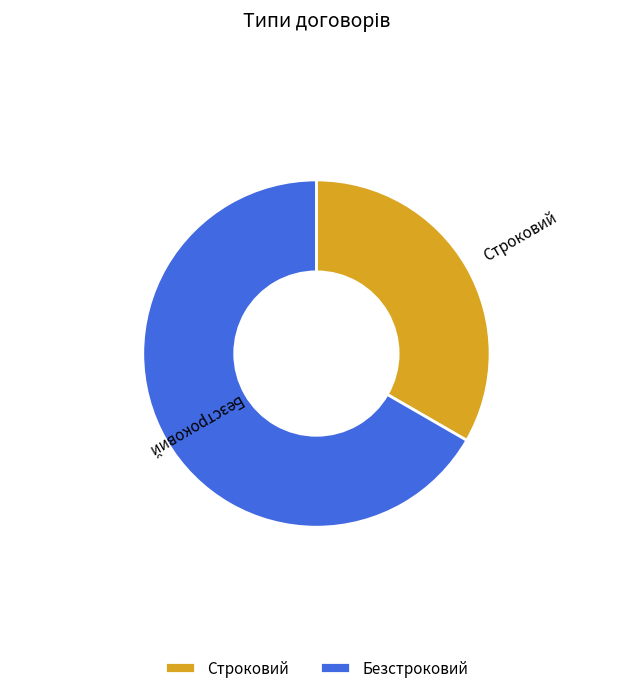

Which category has the smallest portion of the pie?

Строковий